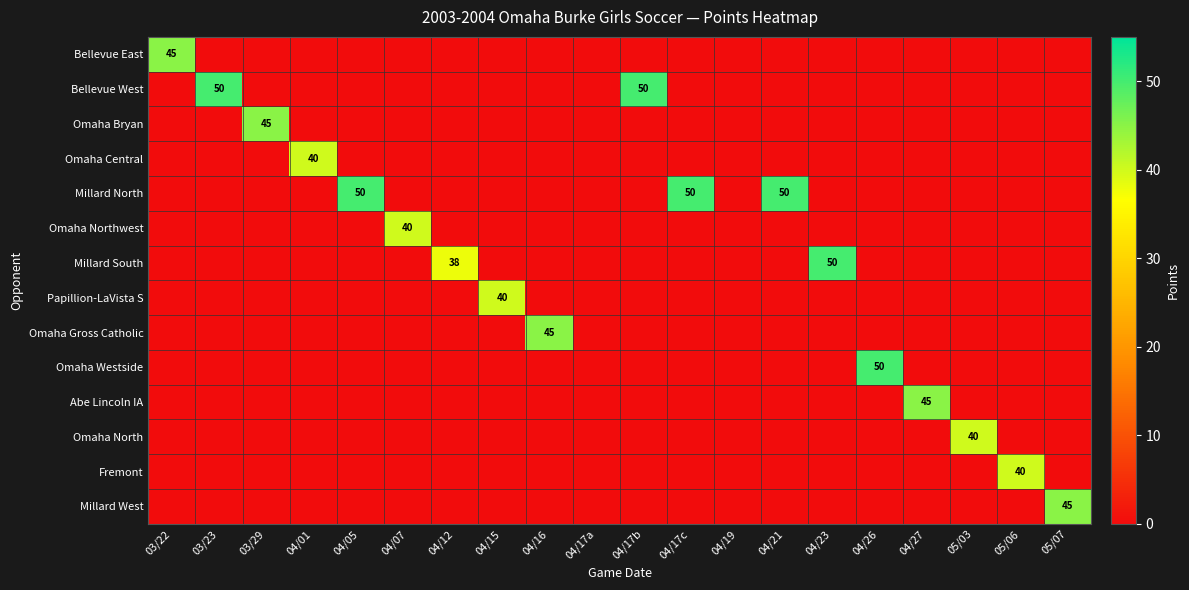

The Bellevue West series shows -20 at 04/01. True or false?

False